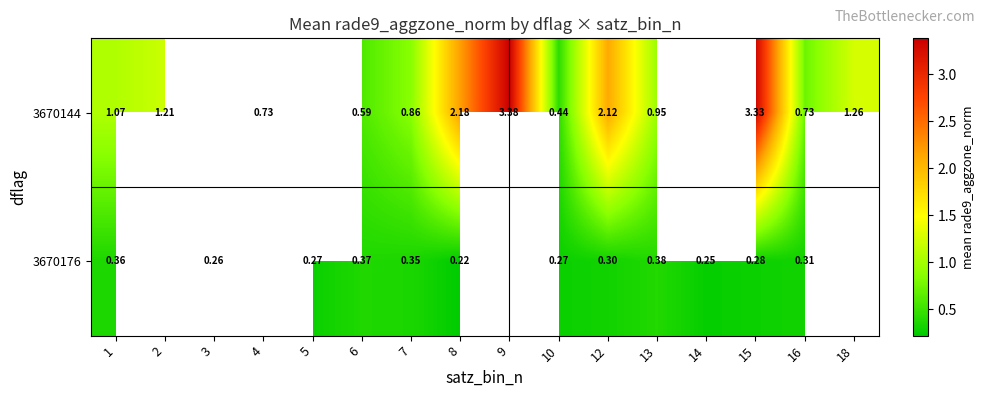

Is the value of 3670144 at 10 greater than the value of 3670176 at 3?

Yes